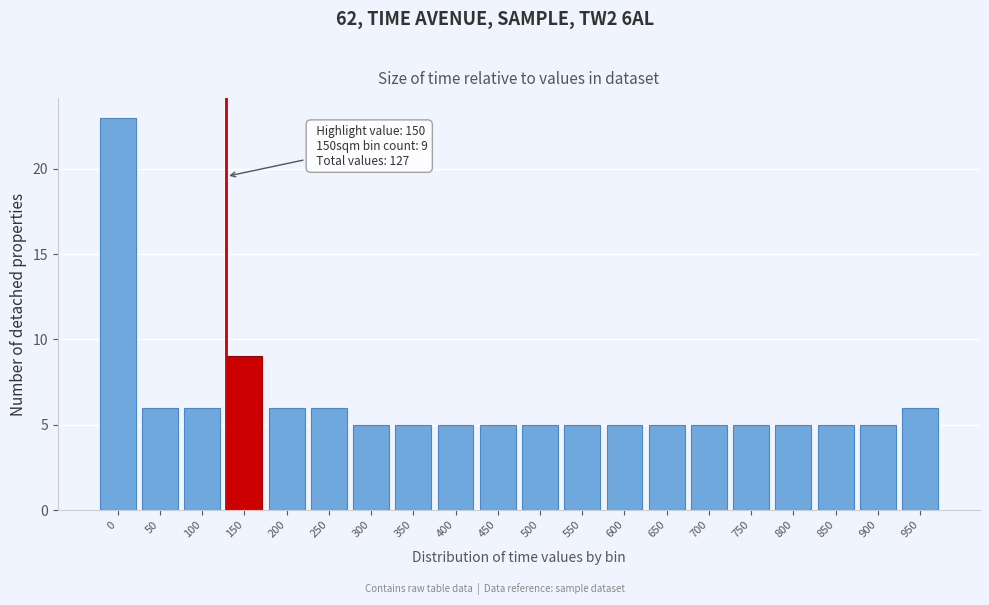

Reading left to right, extract all data points from this chart.

0=23	50=6	100=6	150=9	200=6	250=6	300=5	350=5	400=5	450=5	500=5	550=5	600=5	650=5	700=5	750=5	800=5	850=5	900=5	950=6